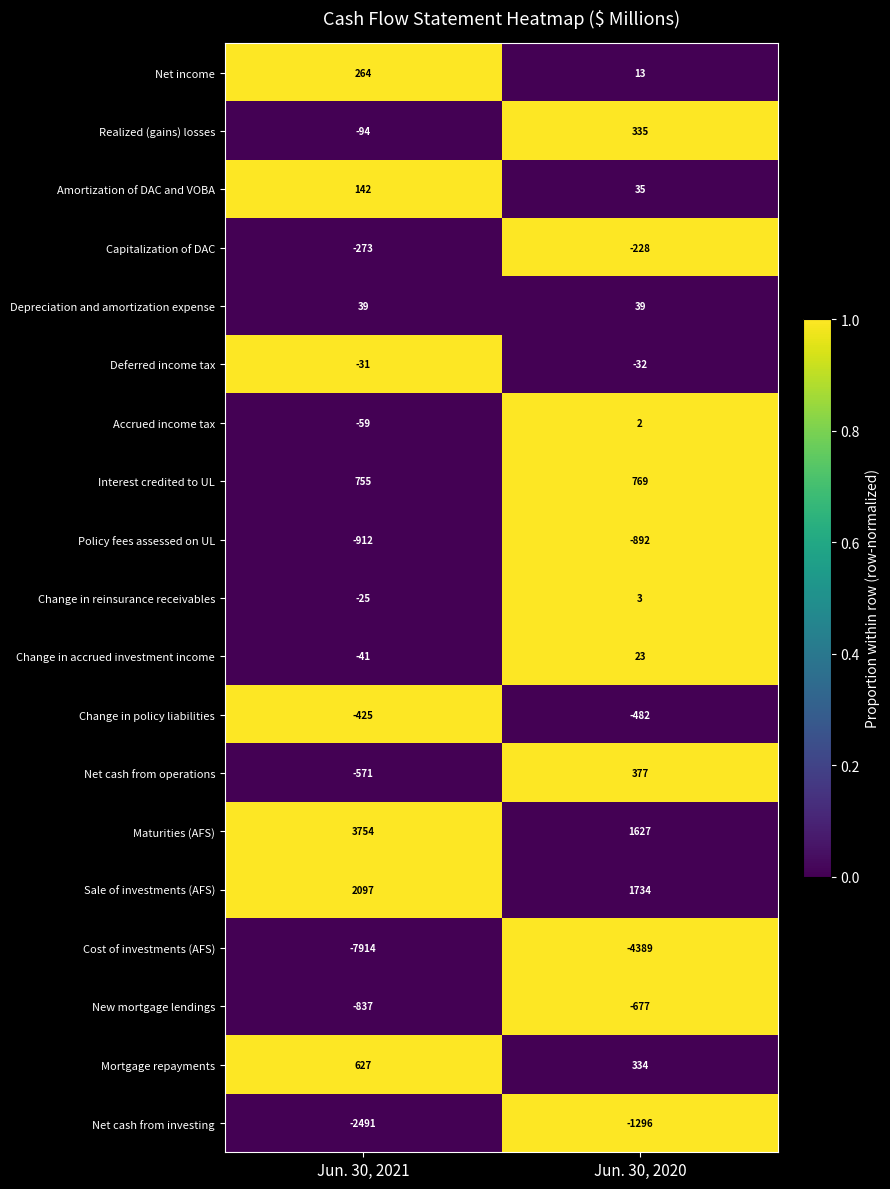

True or false: Interest credited to UL has a value of 769 at Jun. 30, 2020.

True